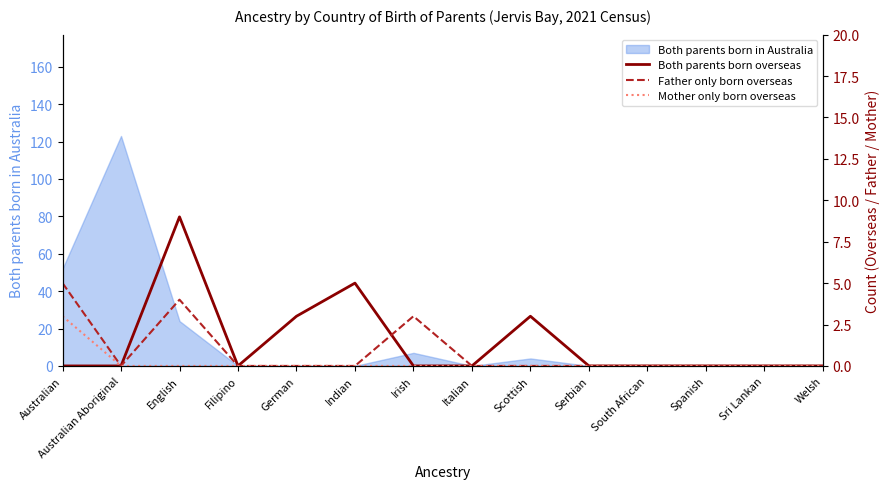

What value does the Both parents born in Australia series have at Irish?

7